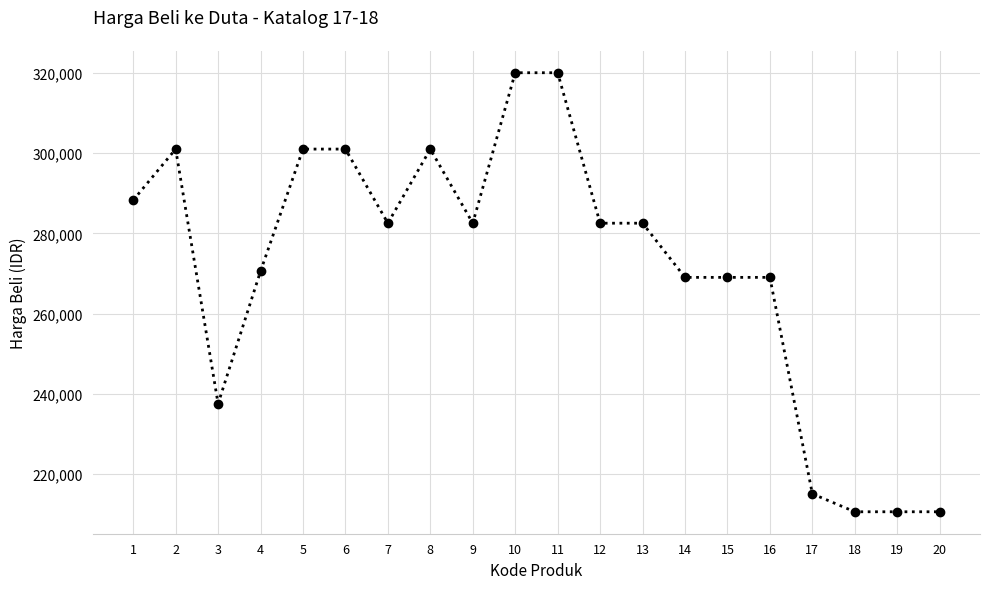

Reading left to right, list all the values displayed in this chart.

1=288260	2=301000	3=237510	4=270550	5=301000	6=301000	7=282520	8=301000	9=282520	10=320040	11=320040	12=282520	13=282520	14=269010	15=269010	16=269010	17=215040	18=210560	19=210560	20=210560